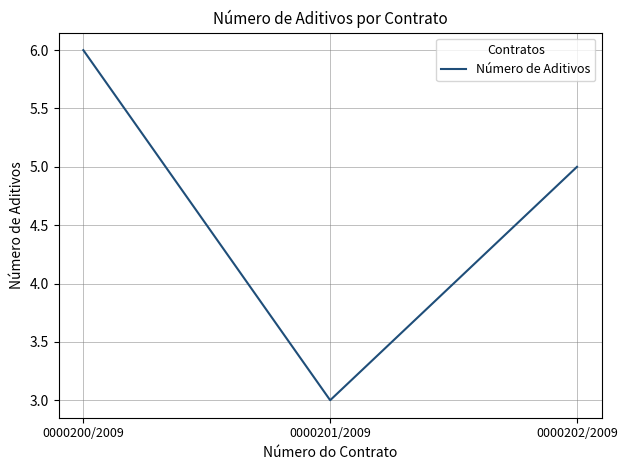

Reading left to right, what are all the values shown in this chart?

0000200/2009=6	0000201/2009=3	0000202/2009=5